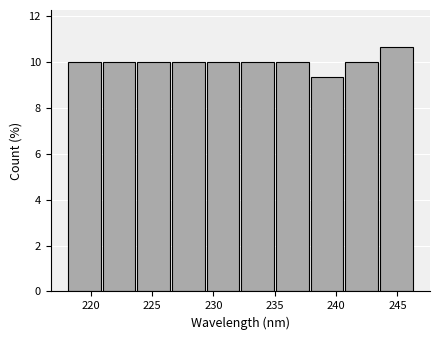

How tall is the bar that spans 238.0 to 240.5 on the x-axis? Neither the bar edges nor the heights are printed on the chart, so give them approximately, as read against the axes.

9.4